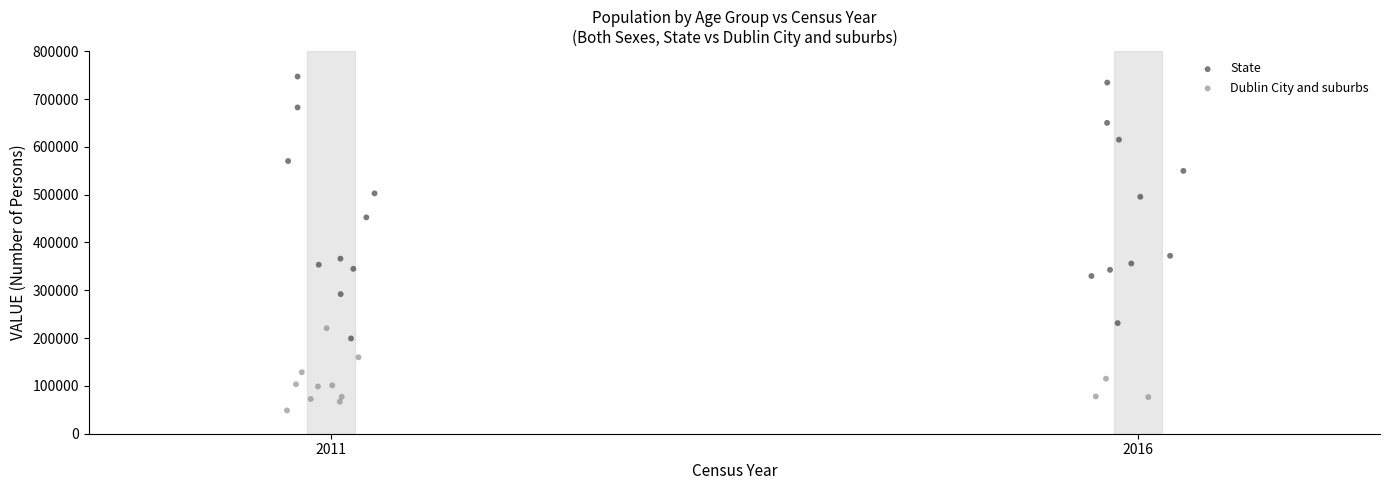

Which series contains the highest Y value?

State